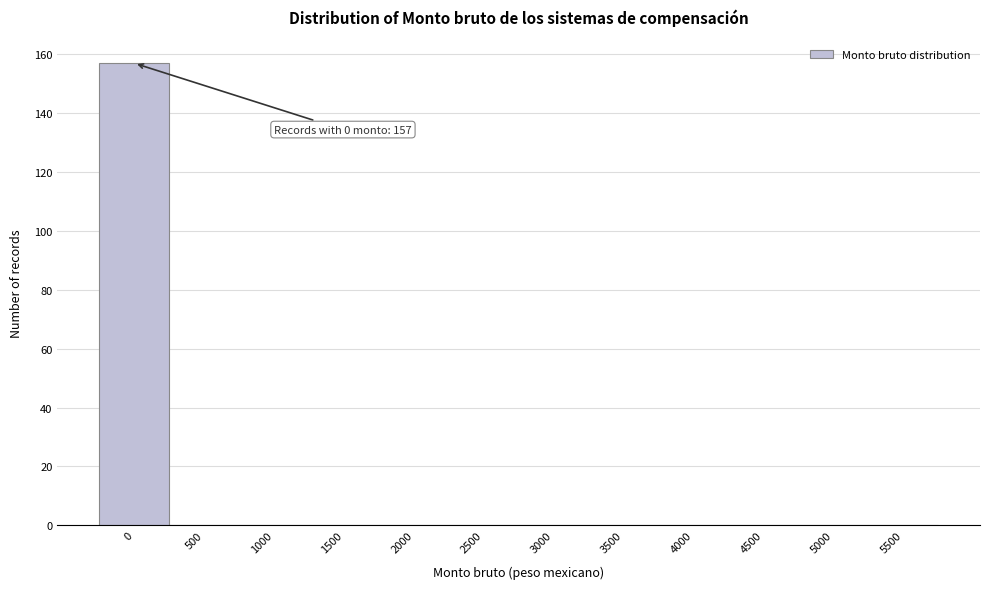

Reading left to right, list all the values displayed in this chart.

0=157	500=0	1000=0	1500=0	2000=0	2500=0	3000=0	3500=0	4000=0	4500=0	5000=0	5500=0